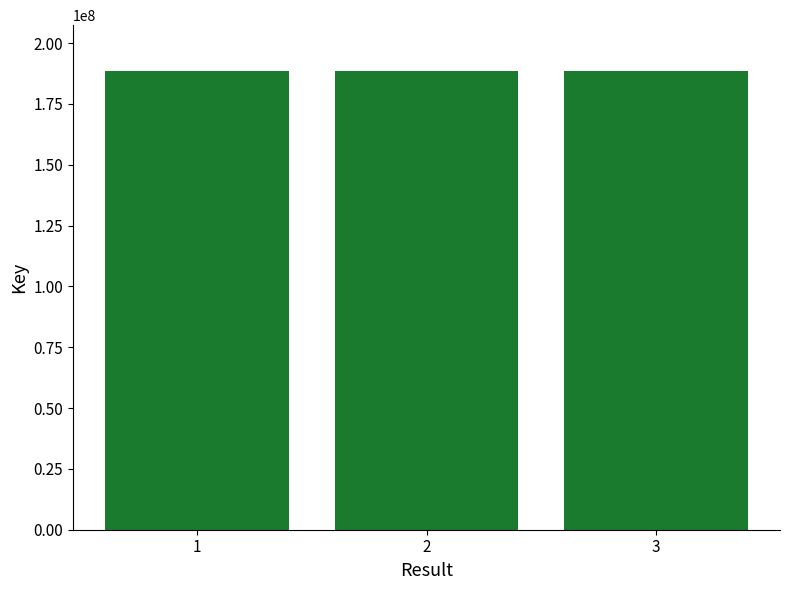

Does the chart contain any negative values?

No